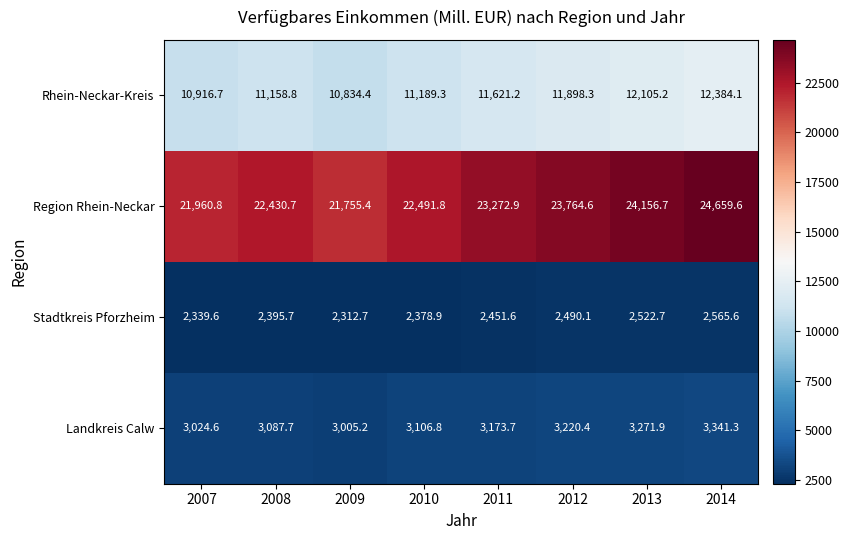

Rank the series by their maximum value, from lowest to highest.

Stadtkreis Pforzheim, Landkreis Calw, Rhein-Neckar-Kreis, Region Rhein-Neckar